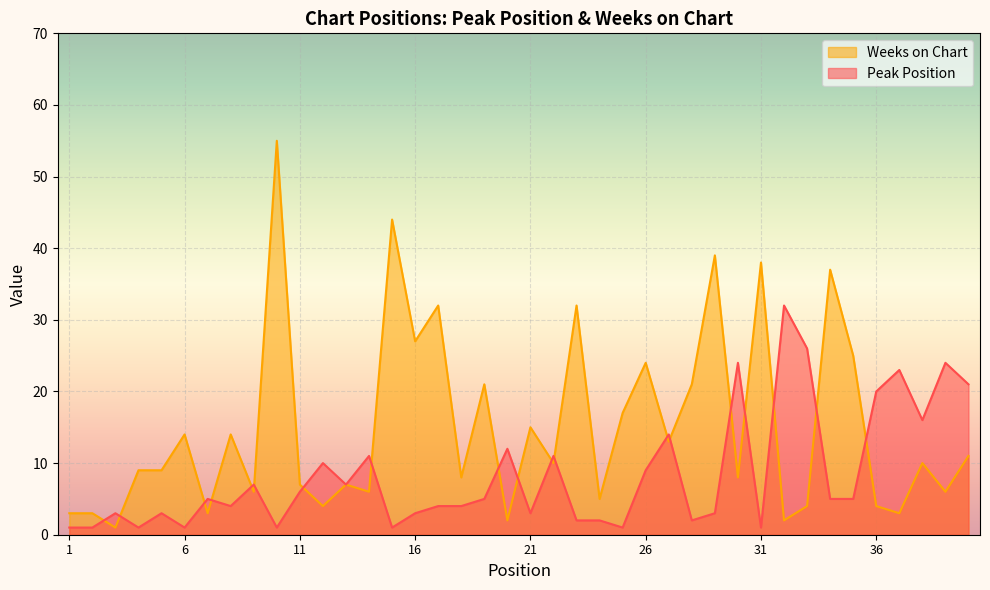

Rank the series by their average value, from lowest to highest.

Peak Position, Weeks on Chart